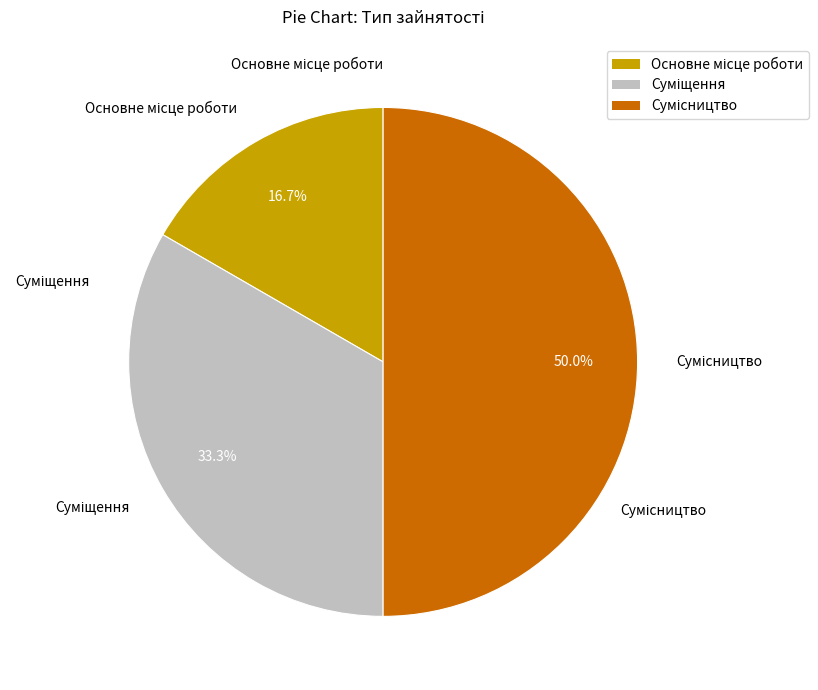

Is the sum of Суміщення and Сумісництво greater than half?

Yes